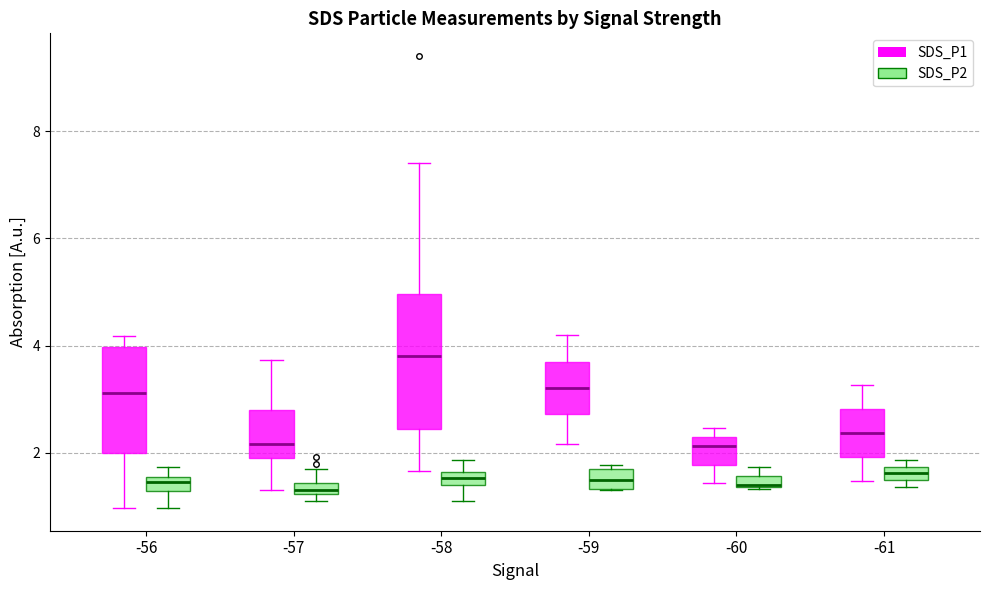

Which box is the tallest, from its lower edge to its upper edge?

-58 (SDS_P1)